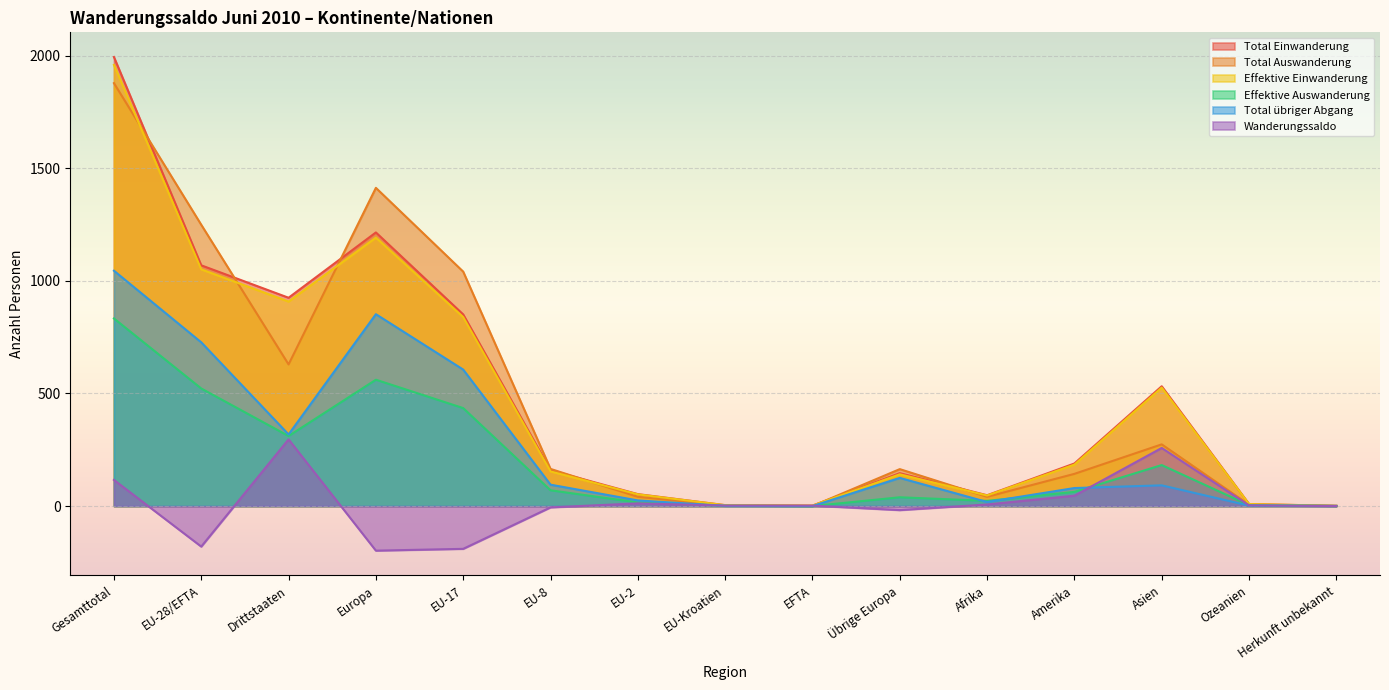

Read the Effektive Auswanderung value at Asien.

182